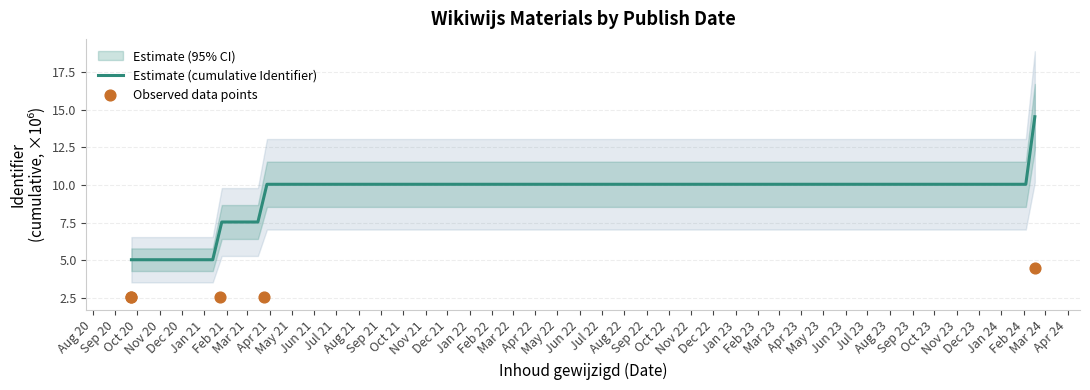

Approximately how many times larger is the value at 2021-01-22 compared to 2024-02-16?

0.6